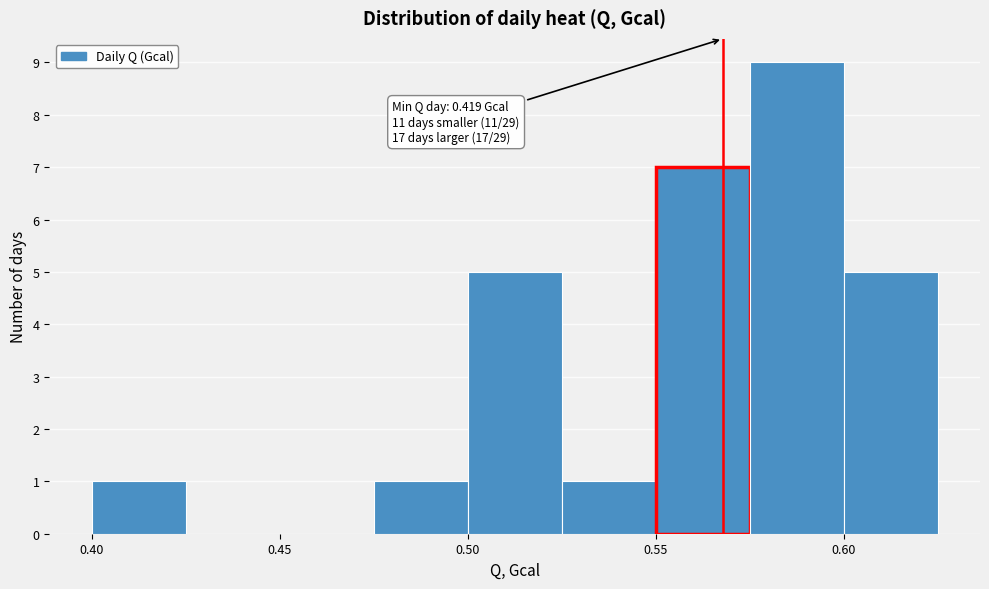

Over which range of the x-axis is the bar tallest?

0.575 to 0.600